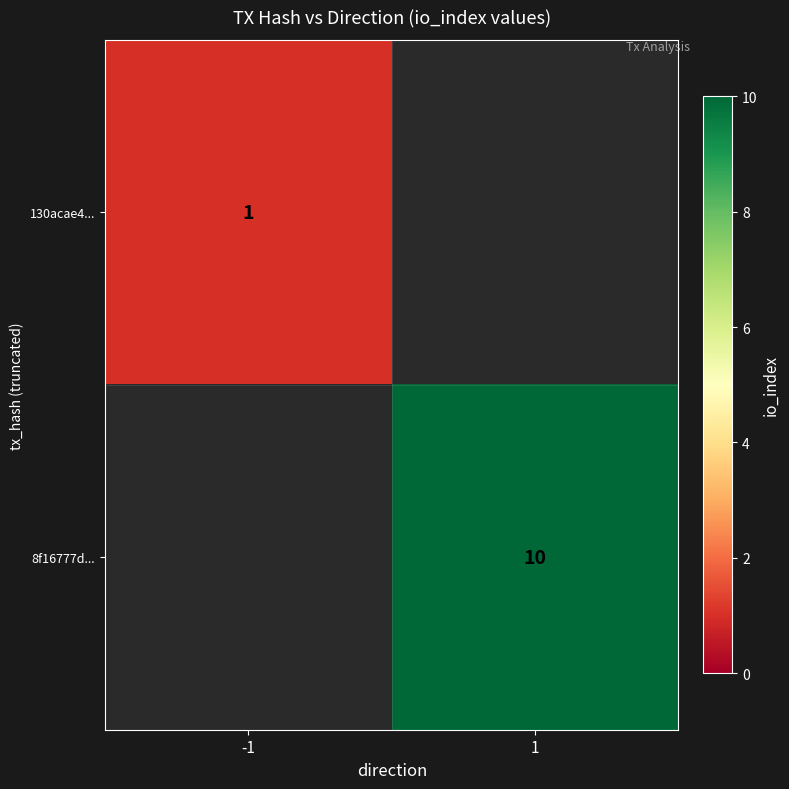

True or false: 8f16777d... has a value of 10 at 1.

True